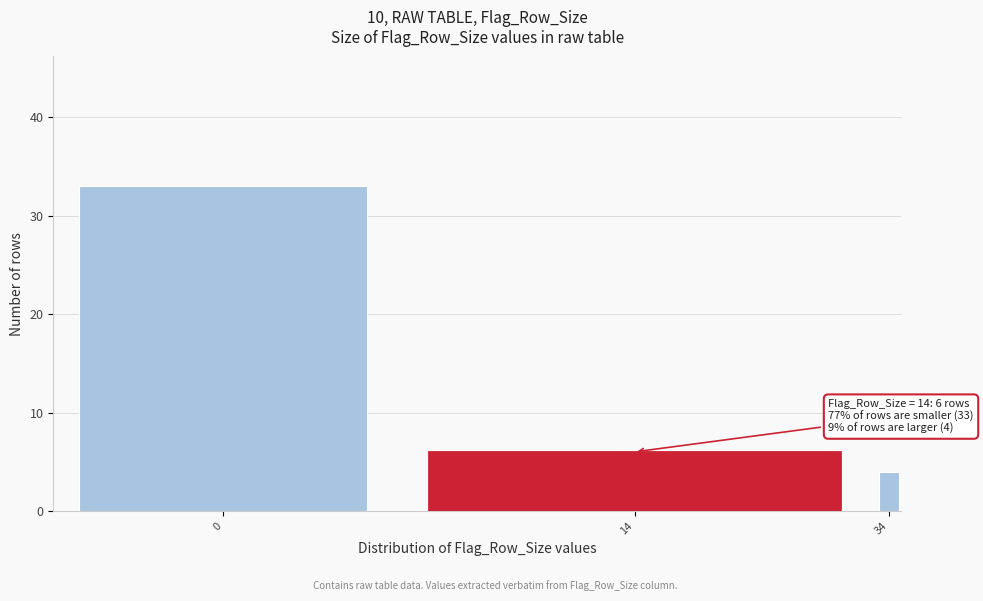

Reading left to right, what are all the values shown in this chart?

33	6	4